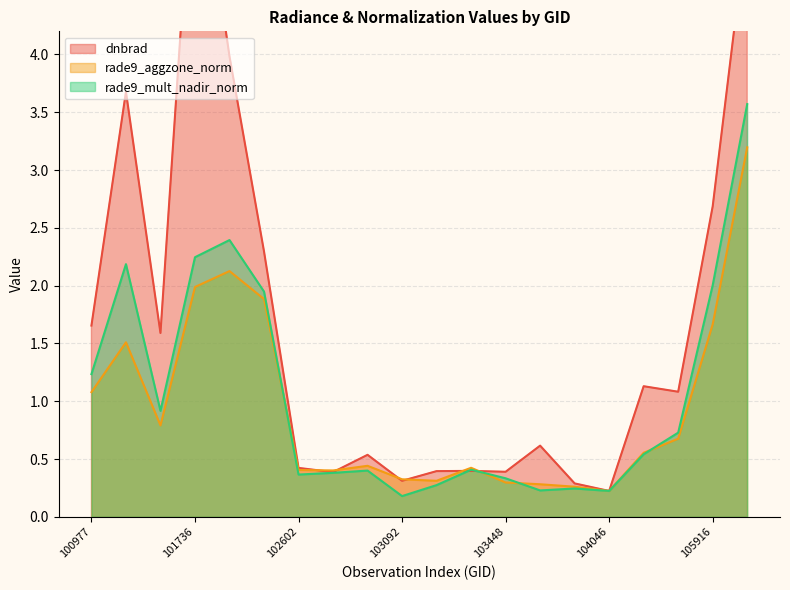

How many interior local valleys does the rade9_mult_nadir_norm series have?

5